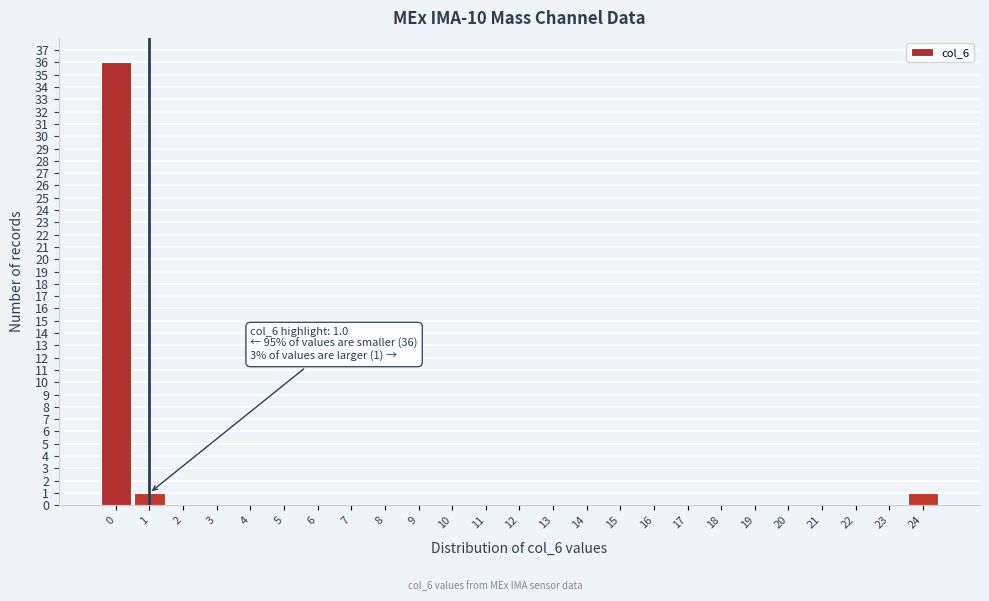

Which range on the x-axis has the tallest bar?

-0.5 to 0.5